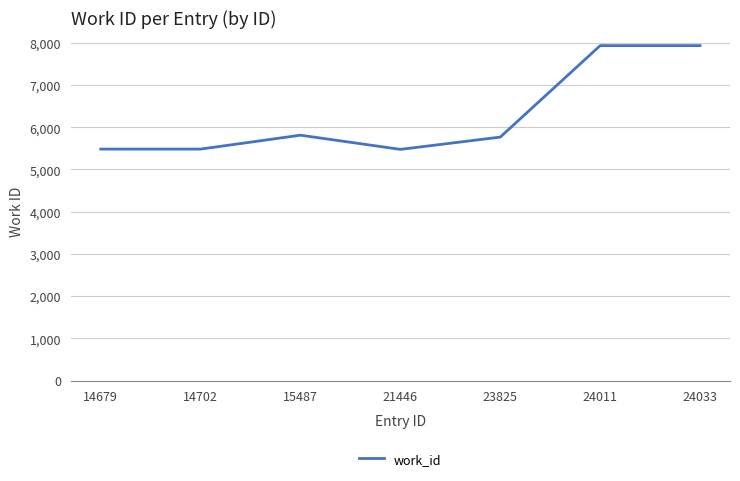

Is this an area chart (filled region under the line)?

No